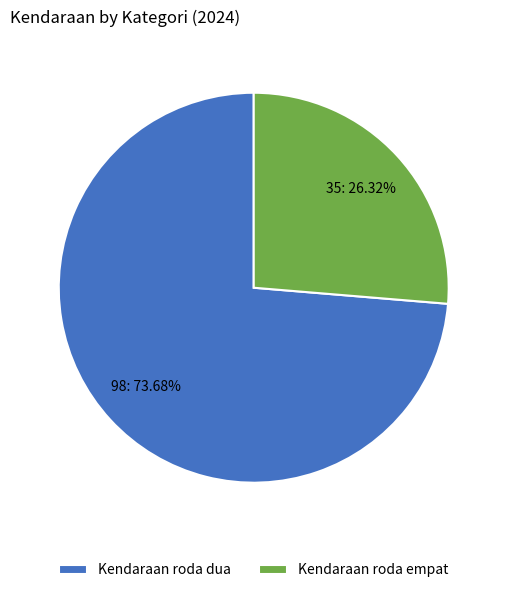

To the nearest percent, what is the difference between the Kendaraan roda dua and Kendaraan roda empat slice percentages?

47%